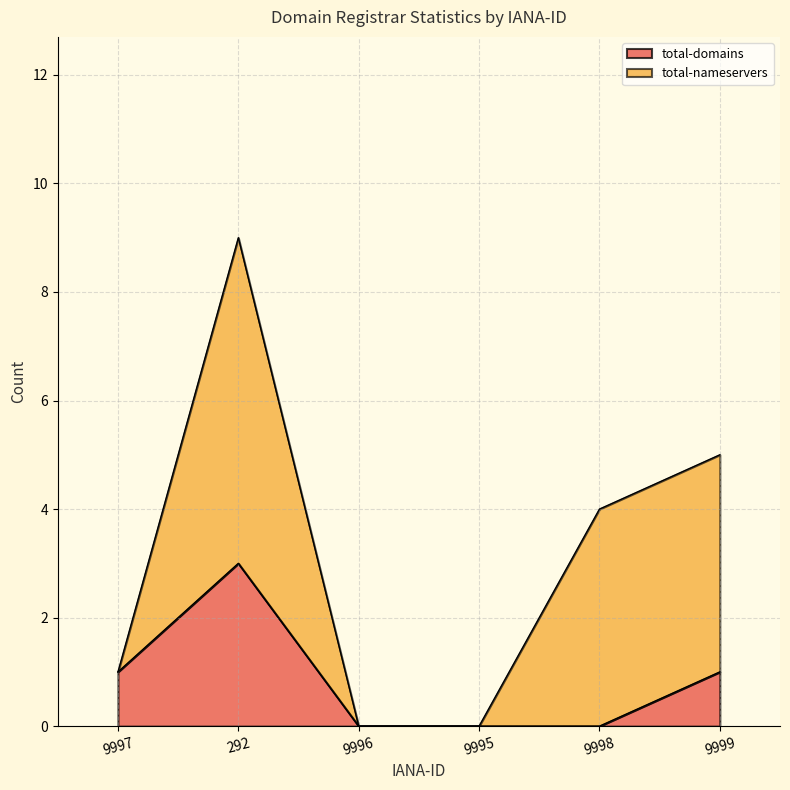

How many positive values are there?

3